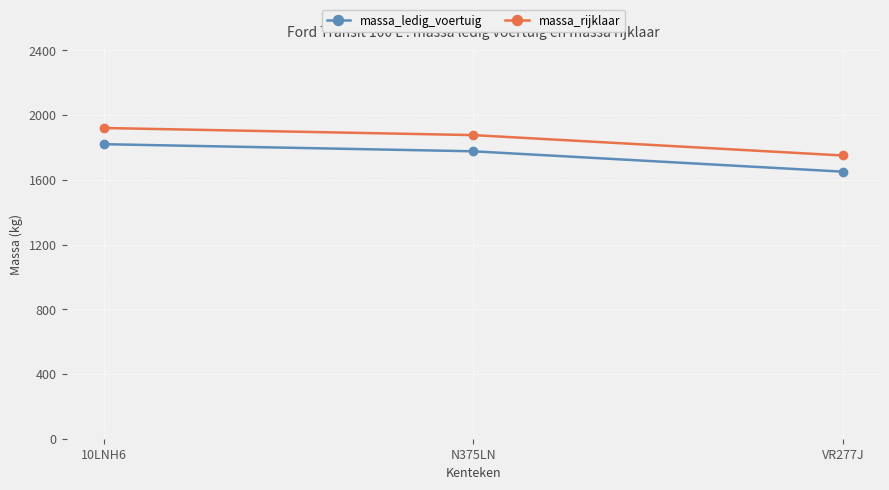

Reading left to right, what are all the values shown in this chart?

massa_ledig_voertuig: 10LNH6=1820	N375LN=1776	VR277J=1650
massa_rijklaar: 10LNH6=1920	N375LN=1876	VR277J=1750